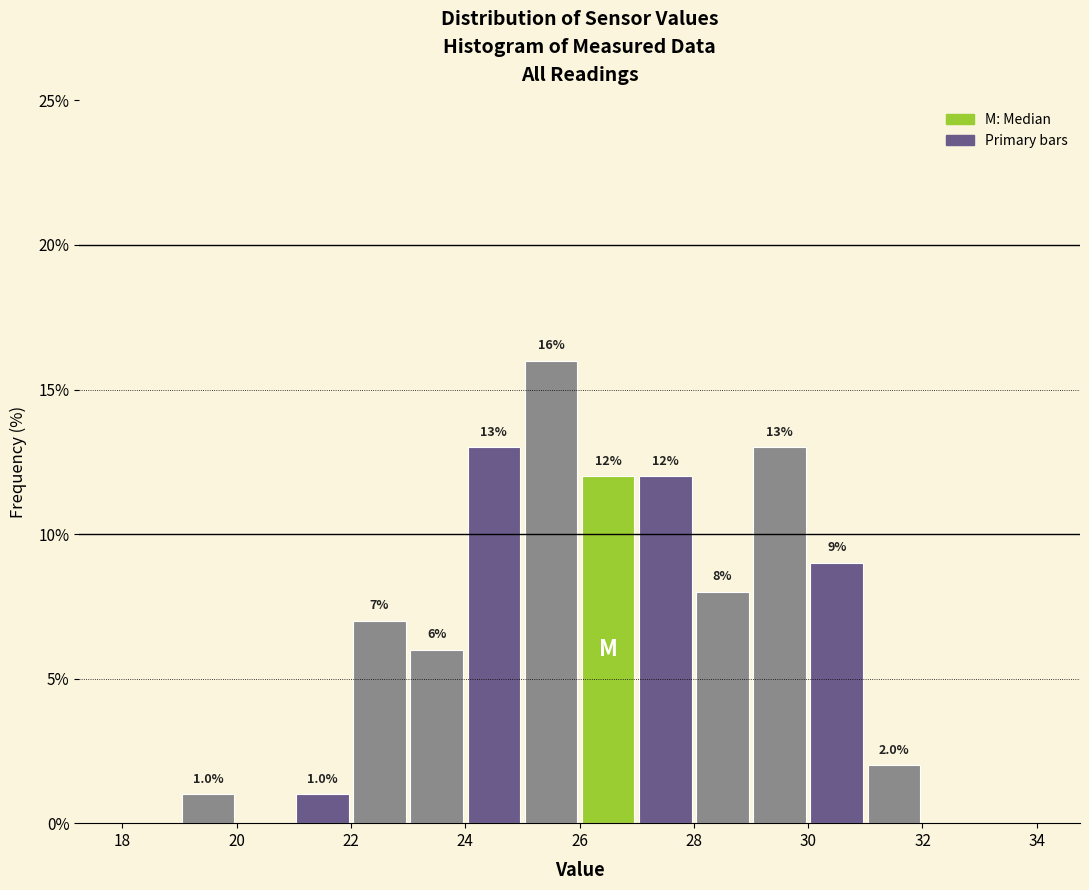

Which range on the x-axis has the tallest bar?

25 to 26